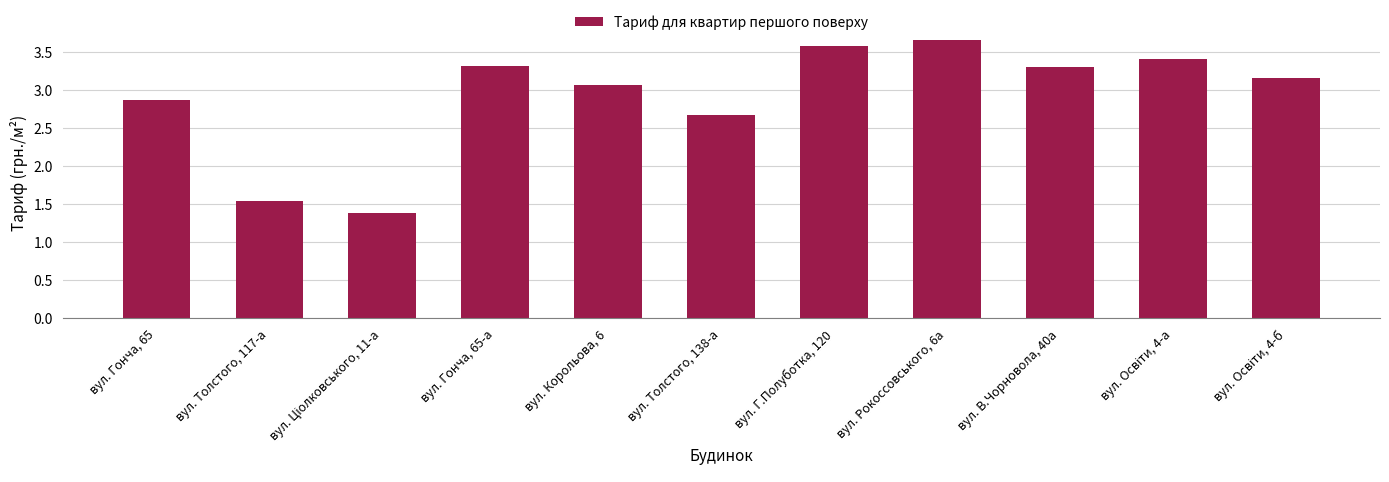

Approximately how many times larger is the value at вул. Толстого, 138-а compared to вул. Рокоссовського, 6а?

0.7